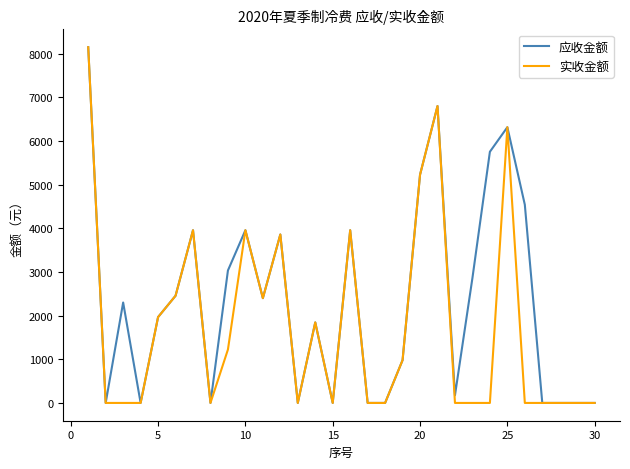

What are all the series names shown in the legend?

应收金额, 实收金额